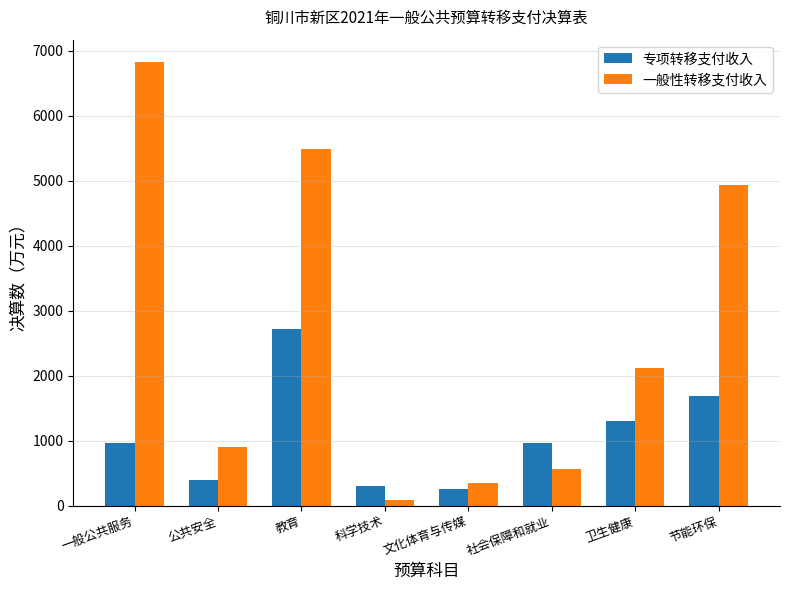

What is the smallest value displayed?

88